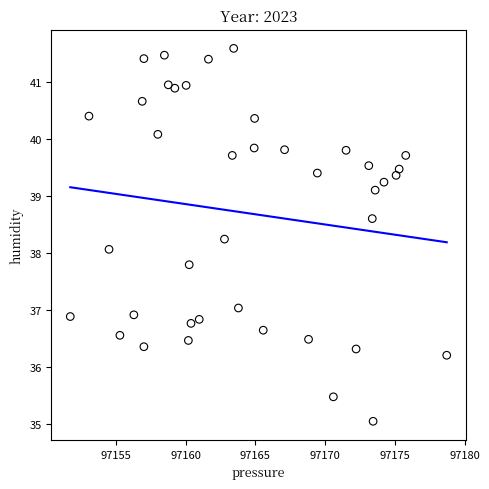

What is the range of X values (max minus min)?

27.0